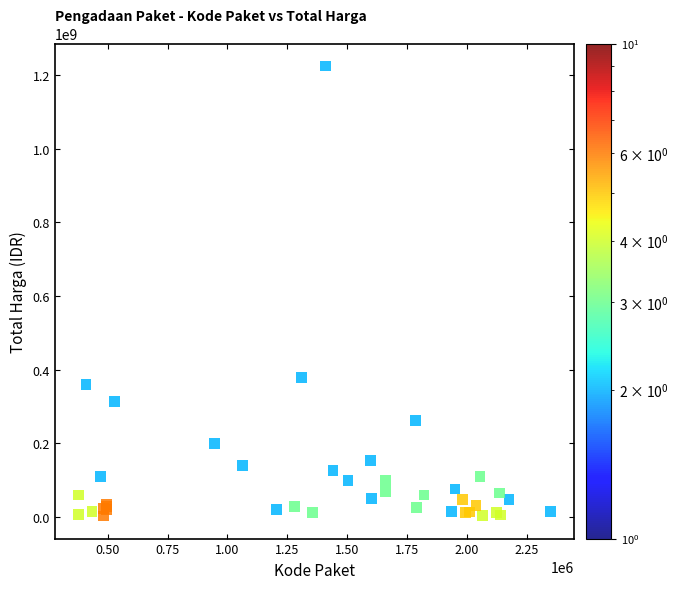

What Y value in the scatter plot is closest to 613538875?

379075000